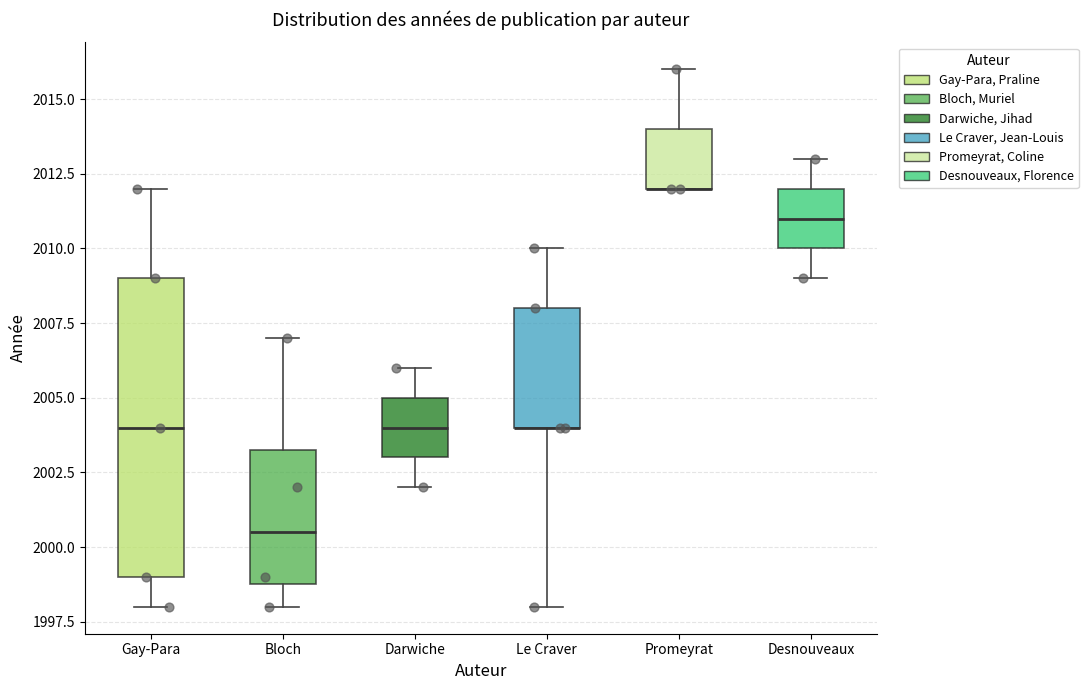

Which box is the tallest, from its lower edge to its upper edge?

Gay-Para